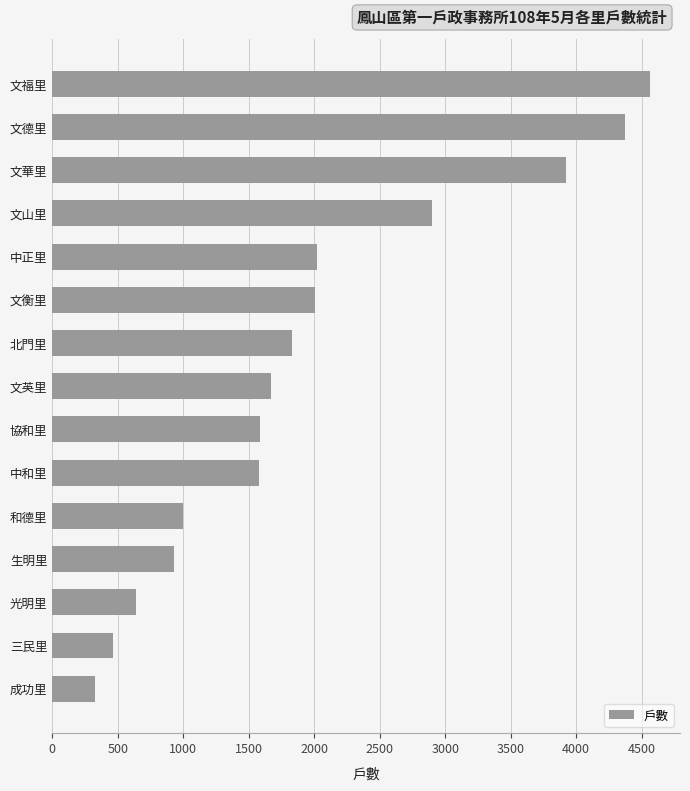

At which category does the chart reach its peak across all series?

文福里